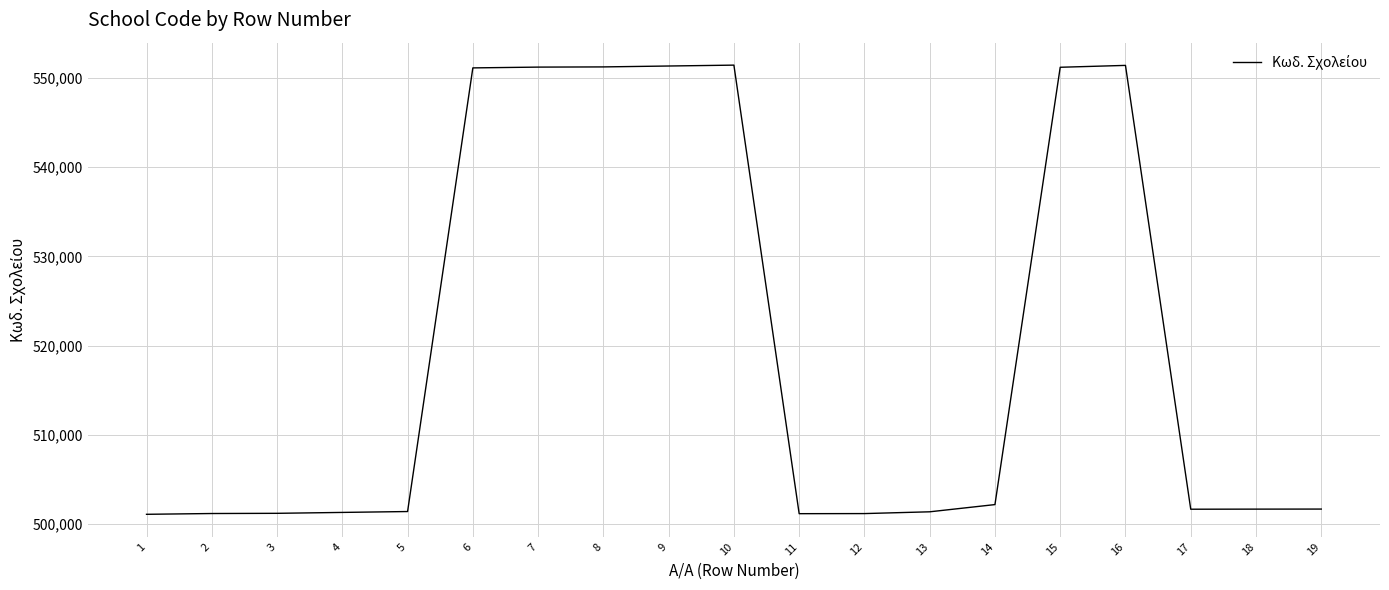

Is it true that the value at 3 is 337074?

False